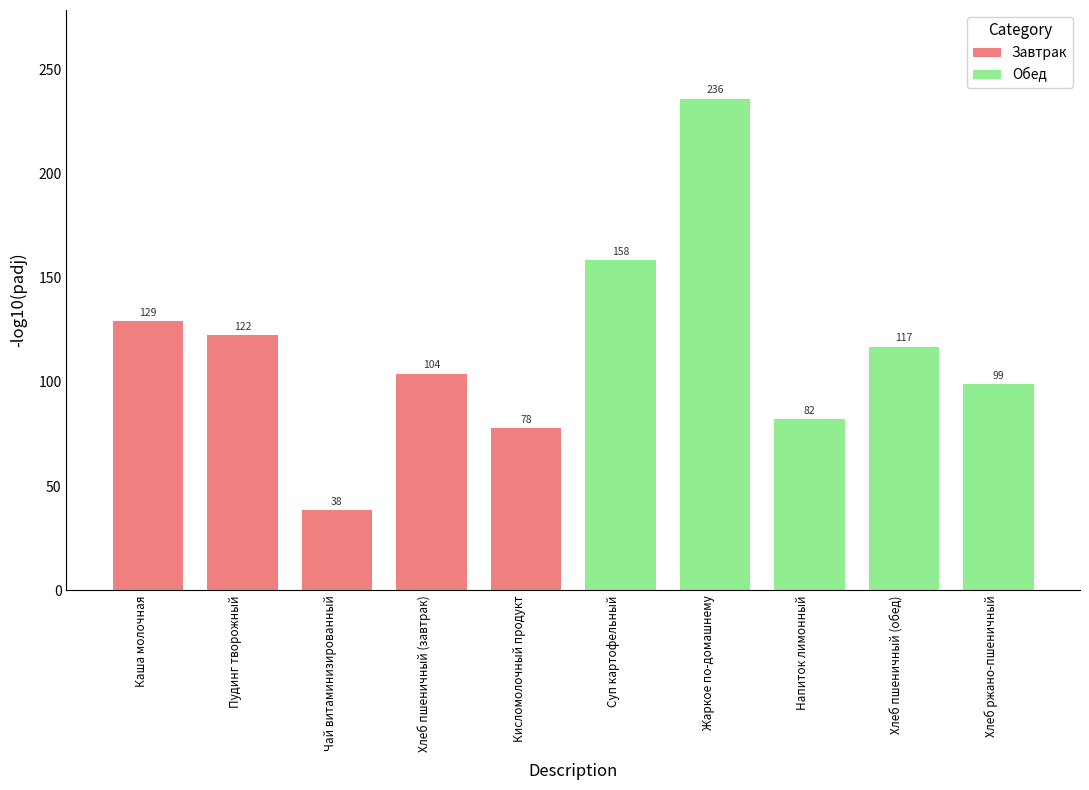

Rank the categories by value from lowest to highest.

Чай витаминизированный, Кисломолочный продукт, Напиток лимонный, Хлеб ржано-пшеничный, Хлеб пшеничный (завтрак), Хлеб пшеничный (обед), Пудинг творожный, Каша молочная, Суп картофельный, Жаркое по-домашнему